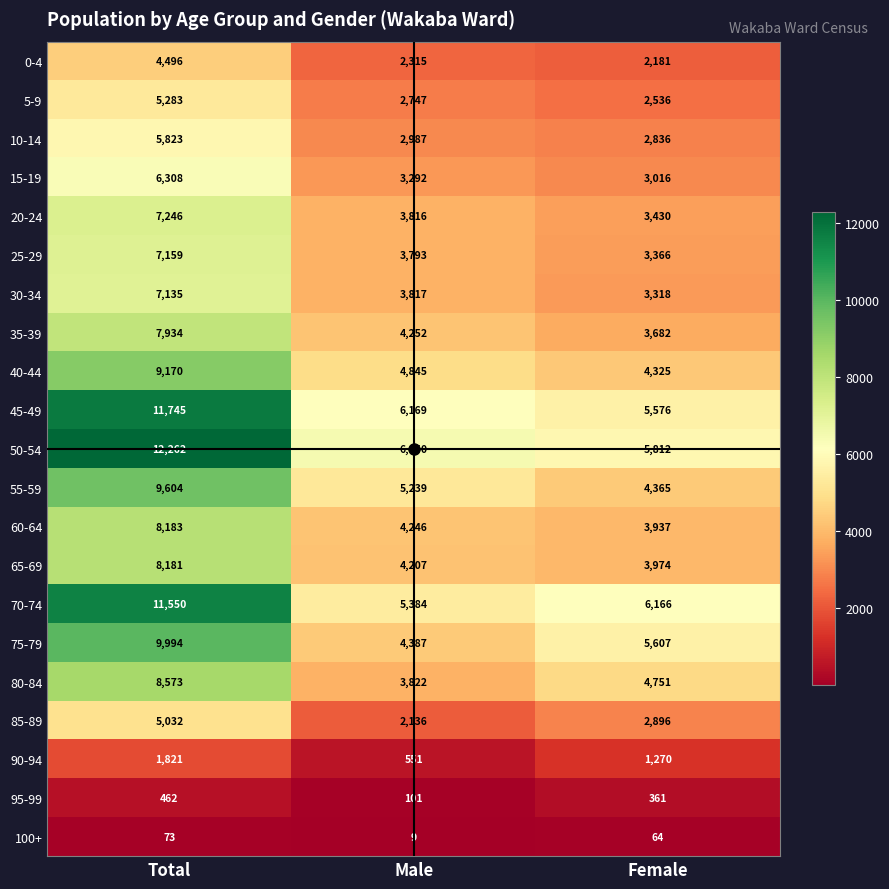

How many distinct data groups are displayed?

21